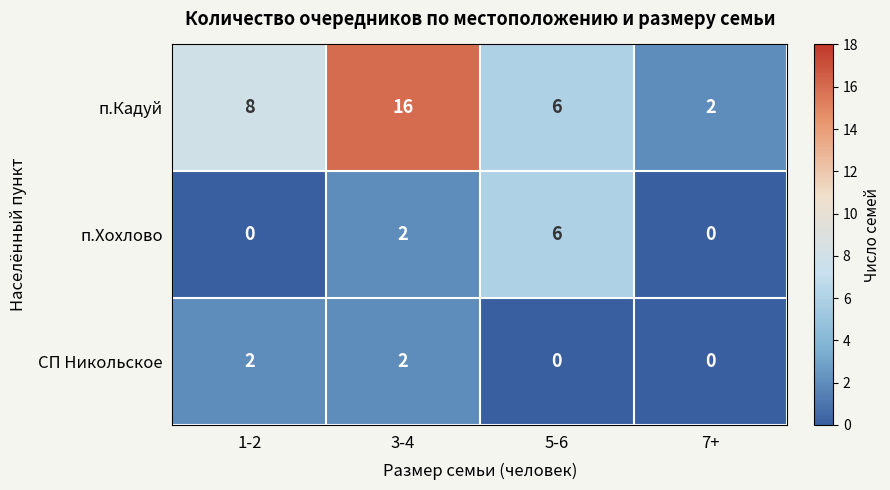

Rank the series by their maximum value, from lowest to highest.

СП Никольское, п.Хохлово, п.Кадуй